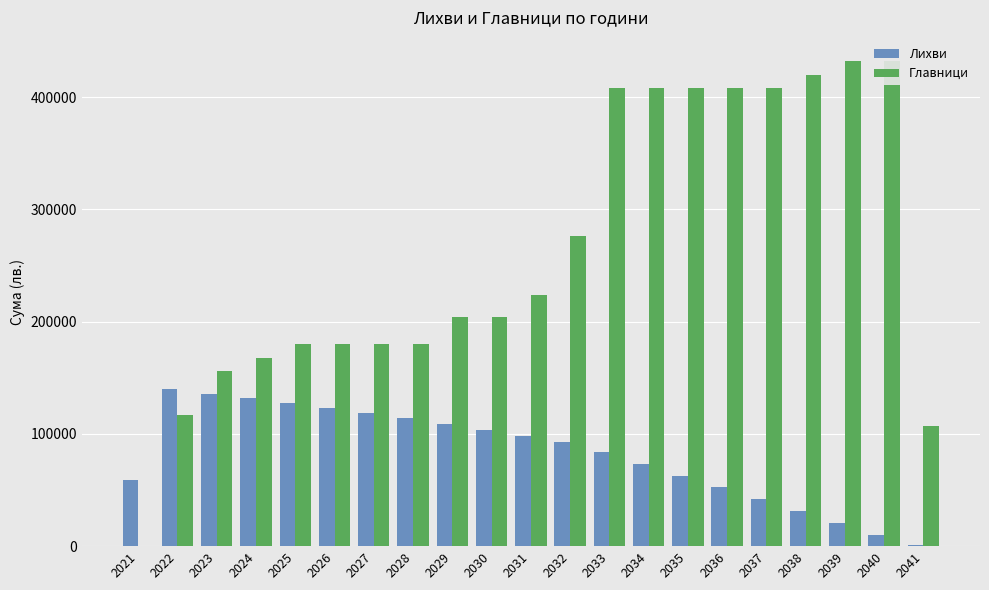

Reading left to right, what are all the values shown in this chart?

Лихви: 59129.2	139618.5	135829.5	132096.8	127337.9	122775.4	118212.9	113962.1	108808.7	103637.9	98276.3	92409.0	83420.5	73078.8	62737.2	52544.0	42053.8	31572.6	20787.2	9869.6	751.2
Главници: 0.0	117000.0	156000.0	168000.0	180000.0	180000.0	180000.0	180000.0	204000.0	204000.0	224000.0	276000.0	408000.0	408000.0	408000.0	408000.0	408000.0	420000.0	432000.0	432000.0	107000.0